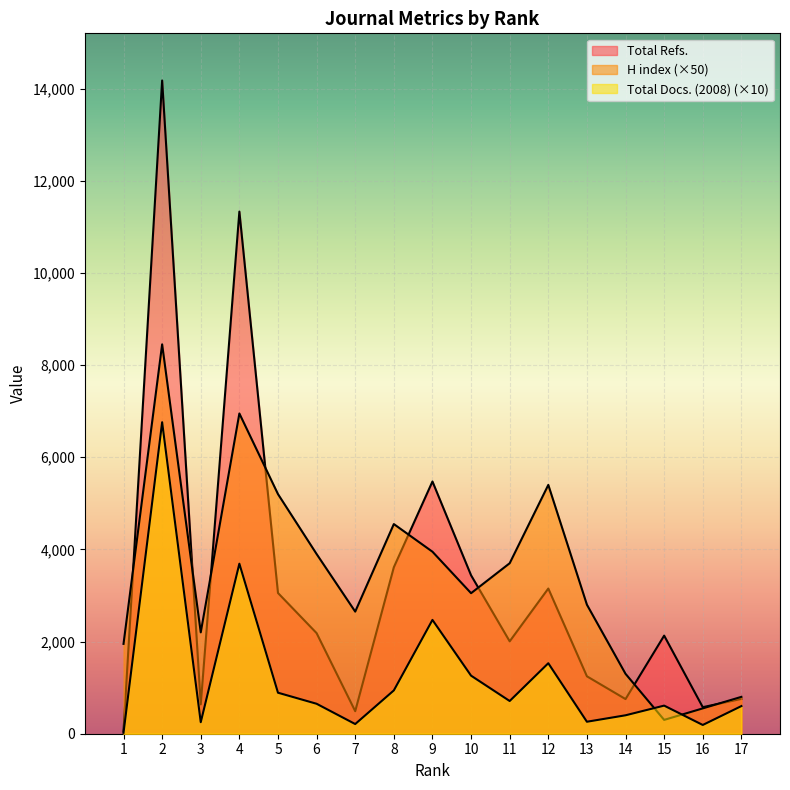

The Total Refs. series shows 5318 at 12. True or false?

False